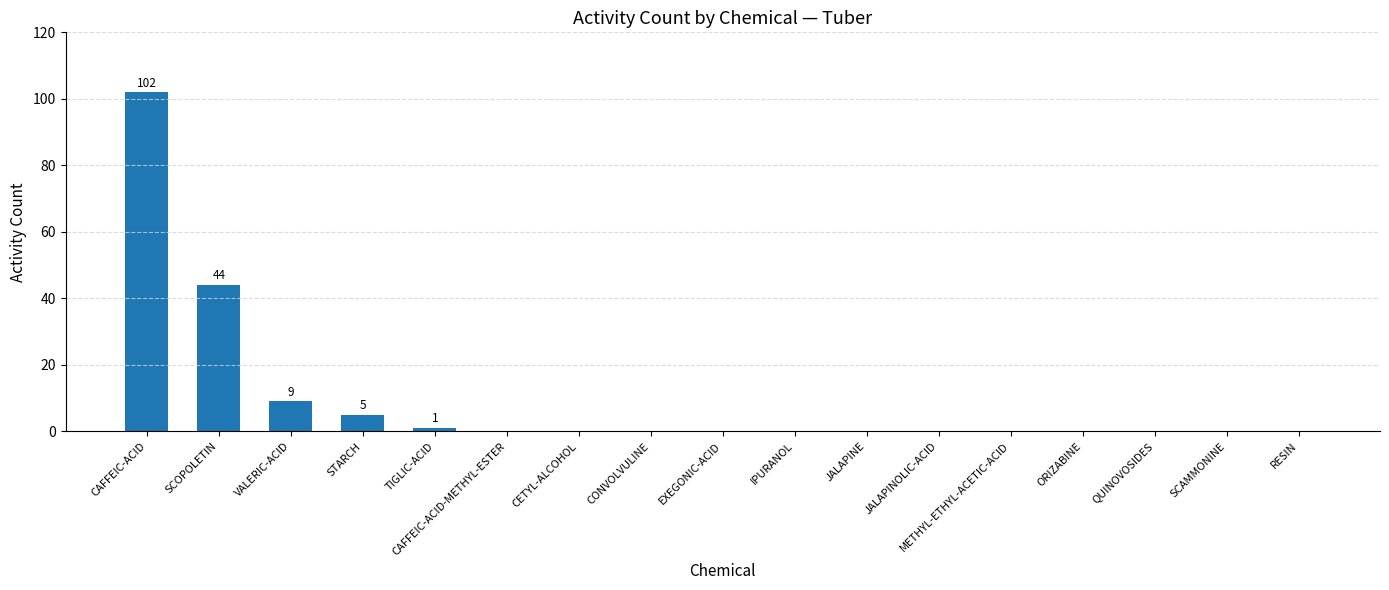

What is the sum of all values?

161